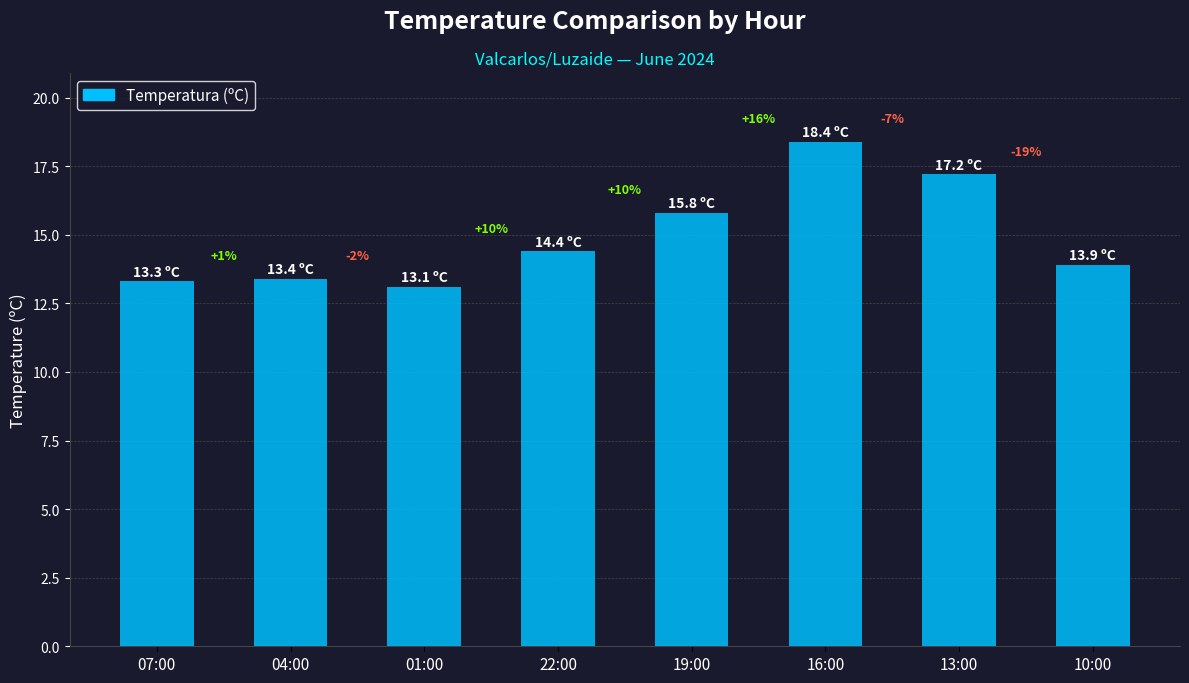

Reading left to right, what are all the values shown in this chart?

13.3	13.4	13.1	14.4	15.8	18.4	17.2	13.9